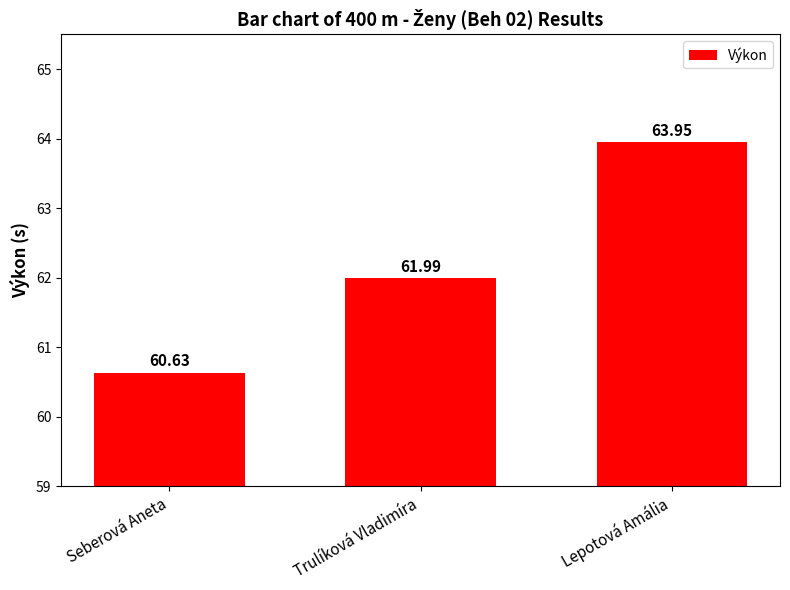

The chart shows a value of 60.6 at Seberová Aneta. True or false?

True